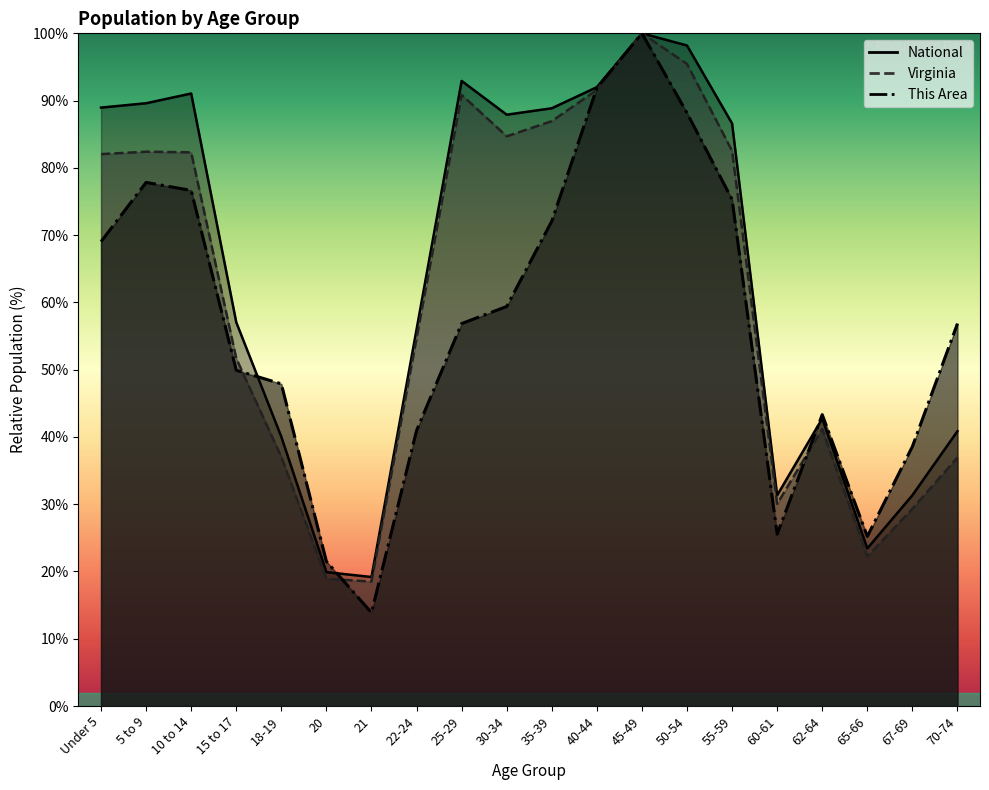

What is the maximum value for National?

100.0